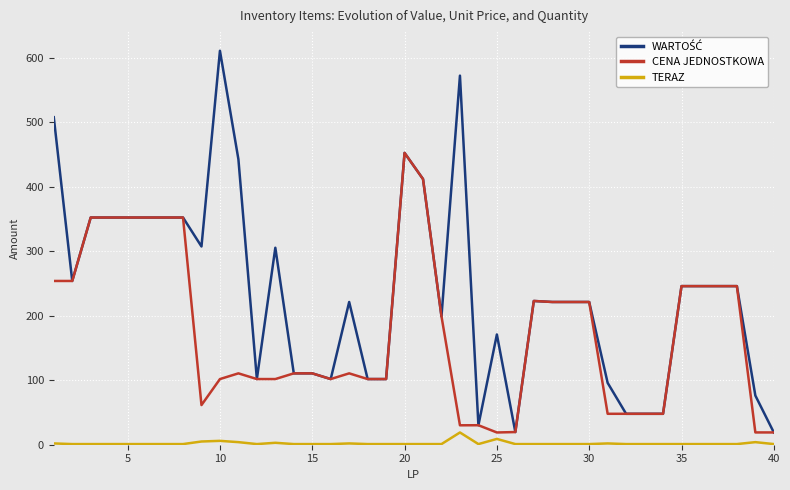

What is the greatest value displayed?

611.0